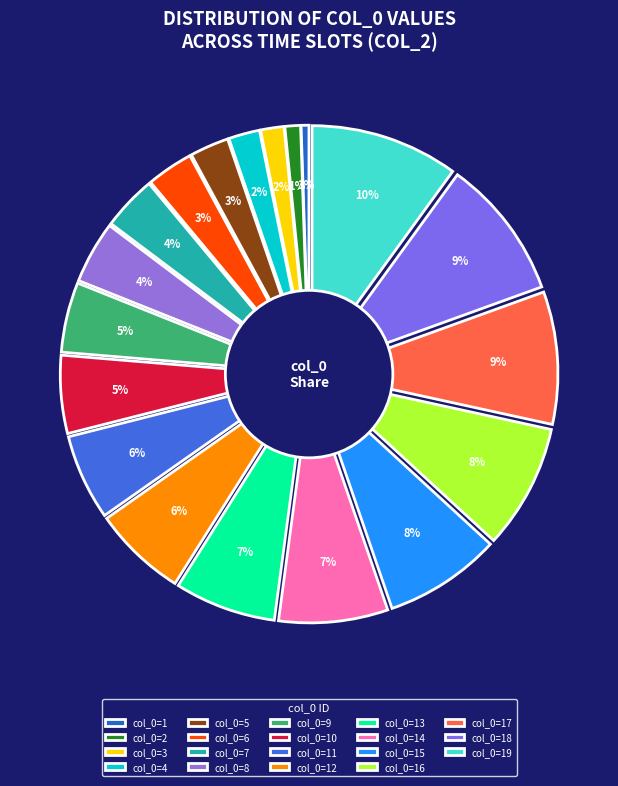

The 05:16 slice represents 1% of the pie. True or false?

False